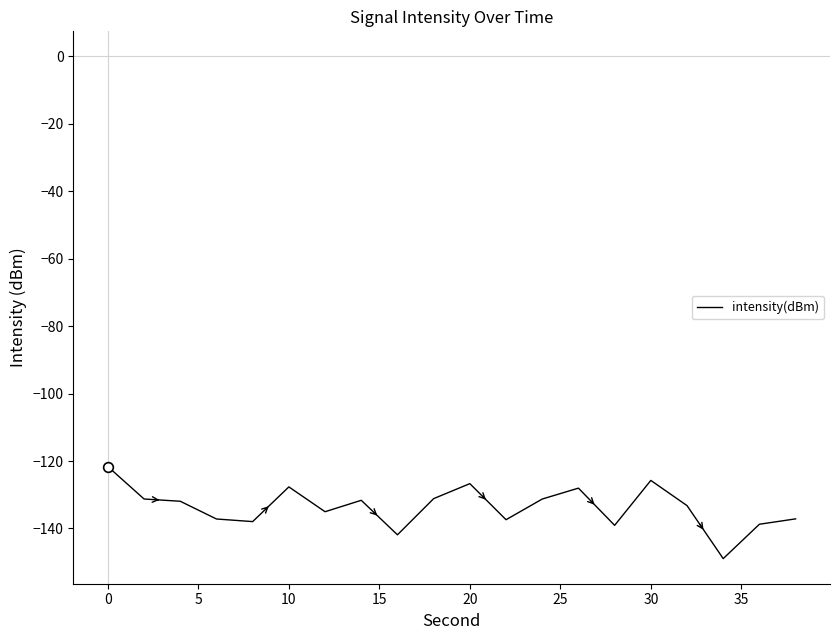

What is the minimum value shown in the chart?

-148.9